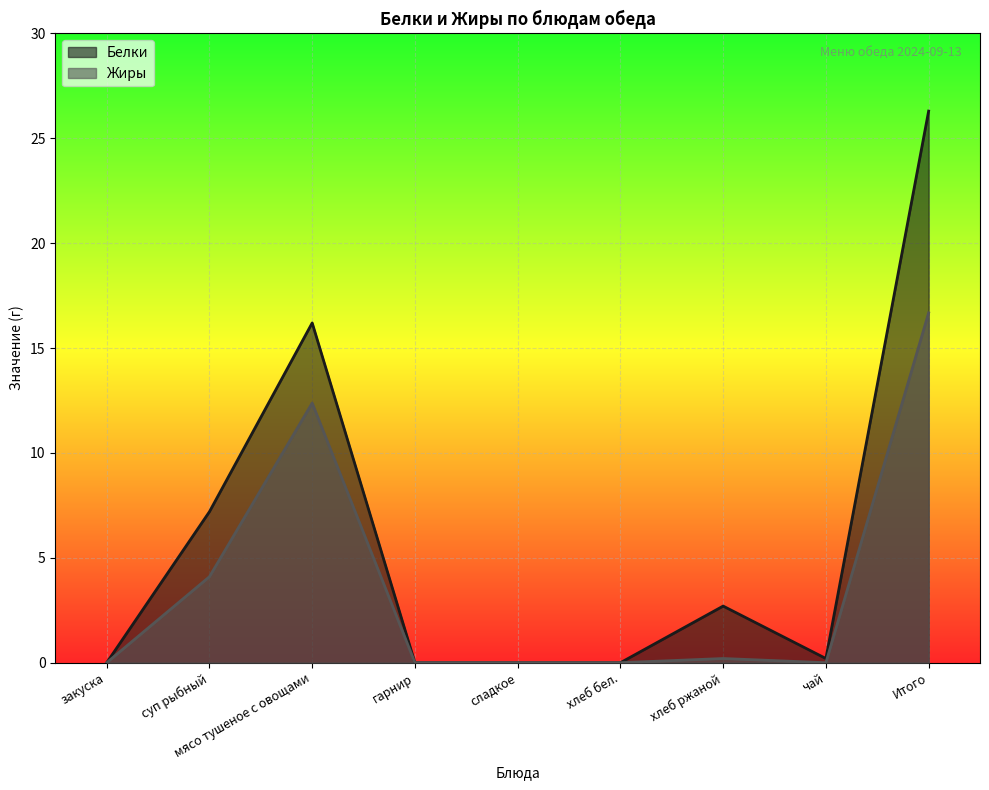

What are all the series names shown in the legend?

Белки, Жиры